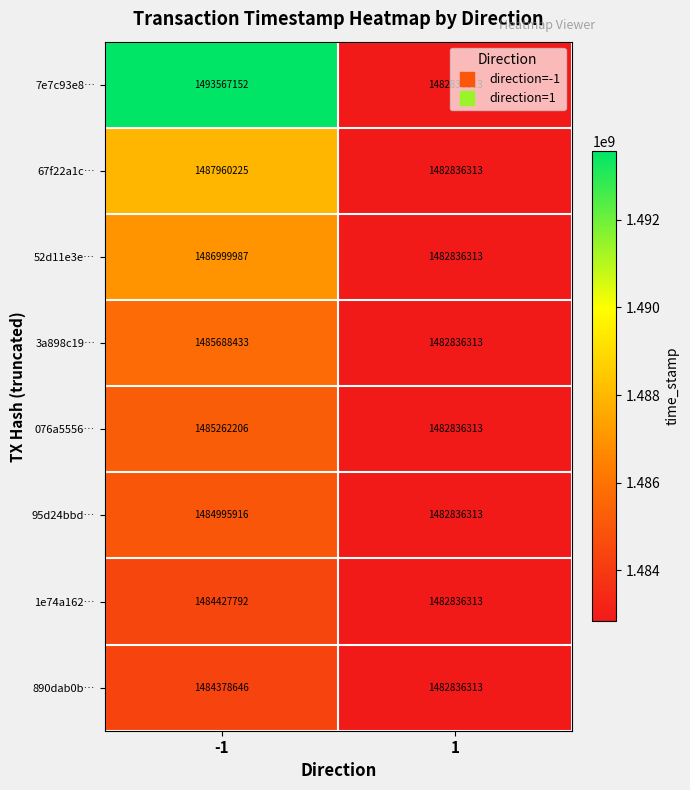

What is the sum of all 7e7c93e8… values?

2976403465